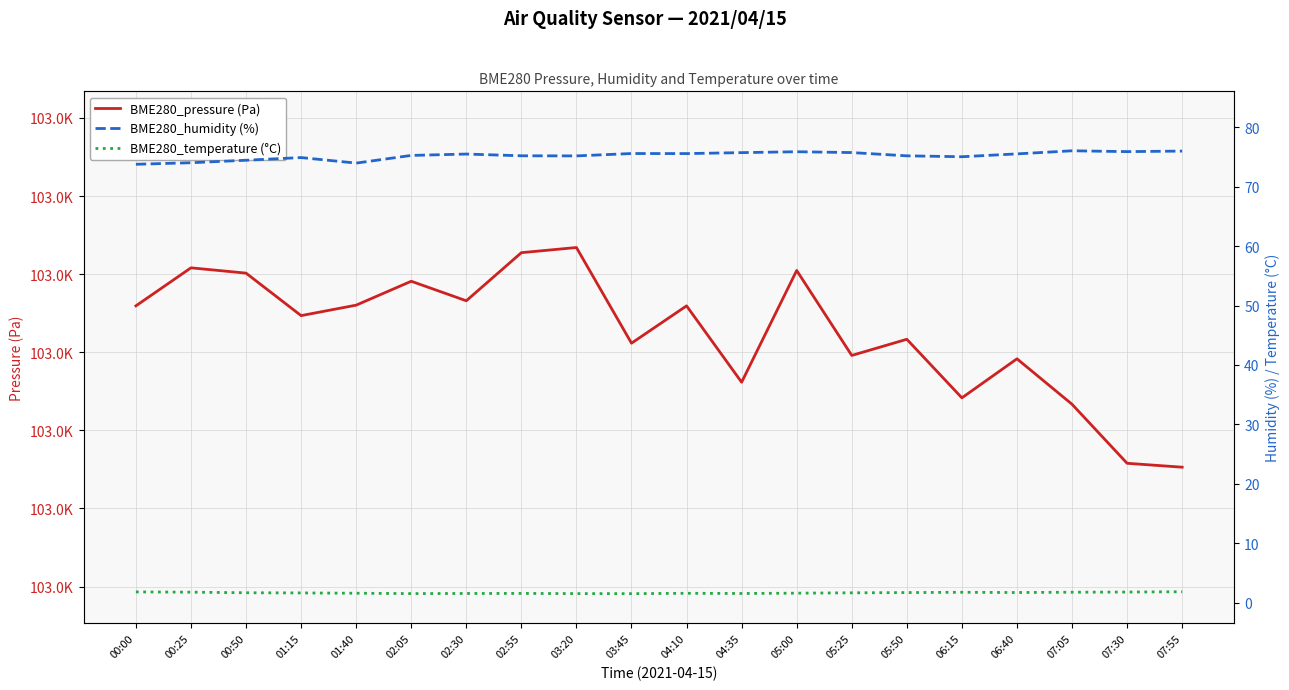

At which category is the sum across all series the highest?

03:20